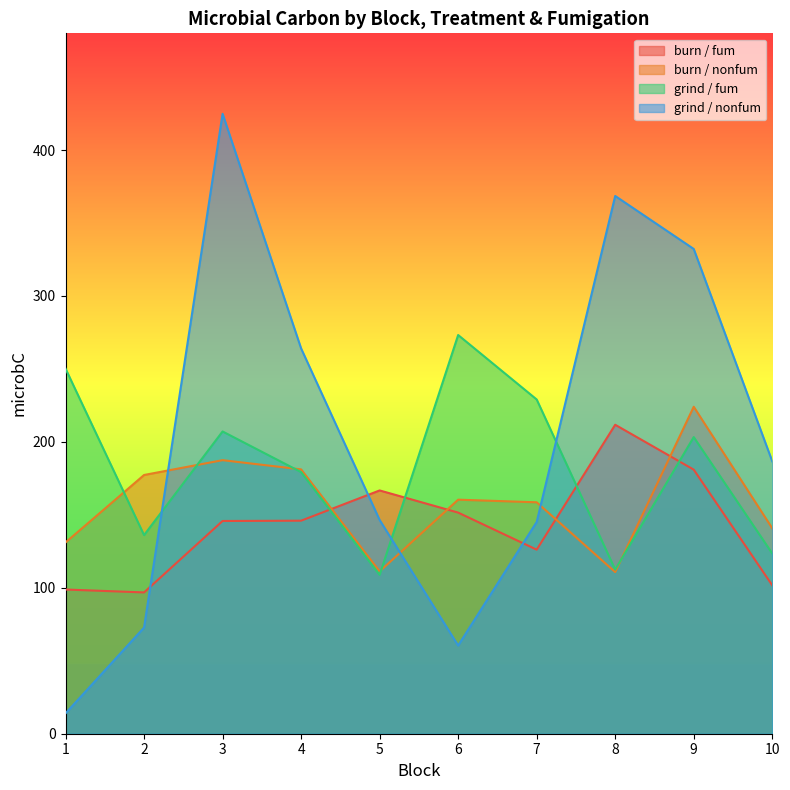

What is the lowest value of the burn_nonfum series?

110.8